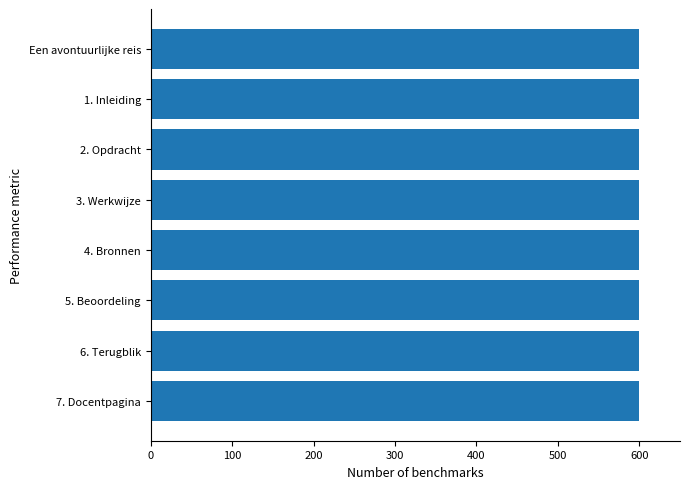

What is the sum of the values at 1. Inleiding and 3. Werkwijze?

1198.7